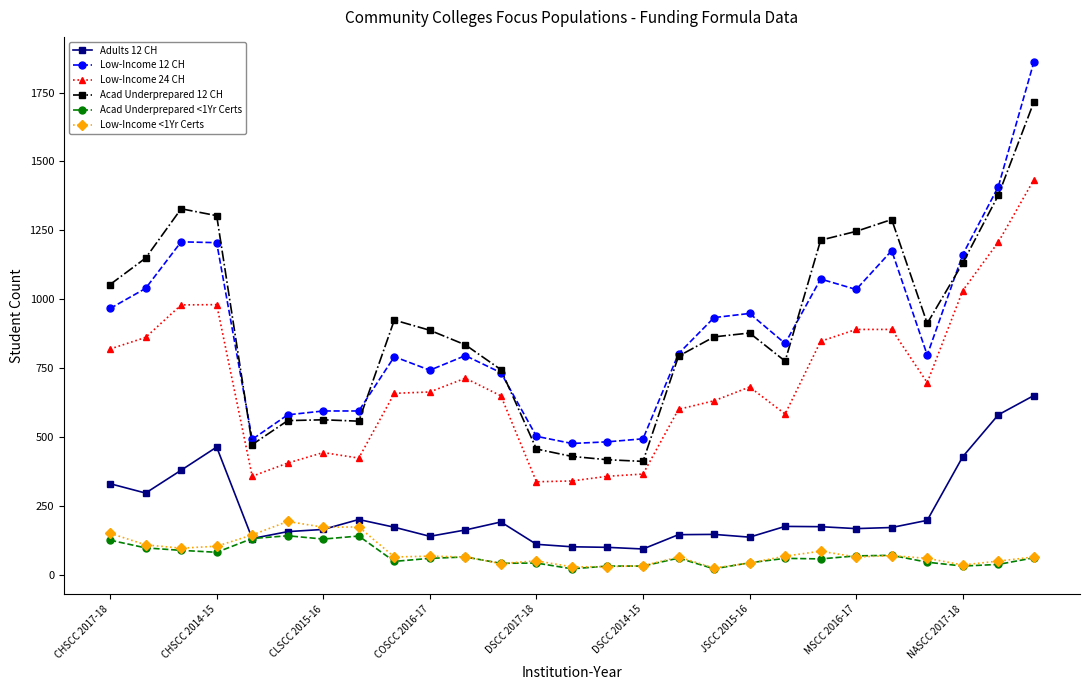

Which series has the widest spread of values?

Low-Income 12 CH